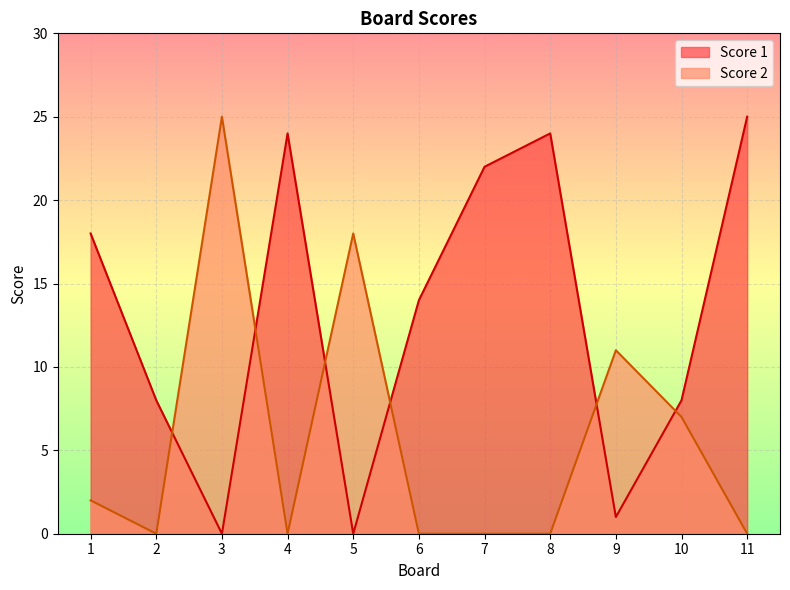

What is the total value across all series at 4?

24